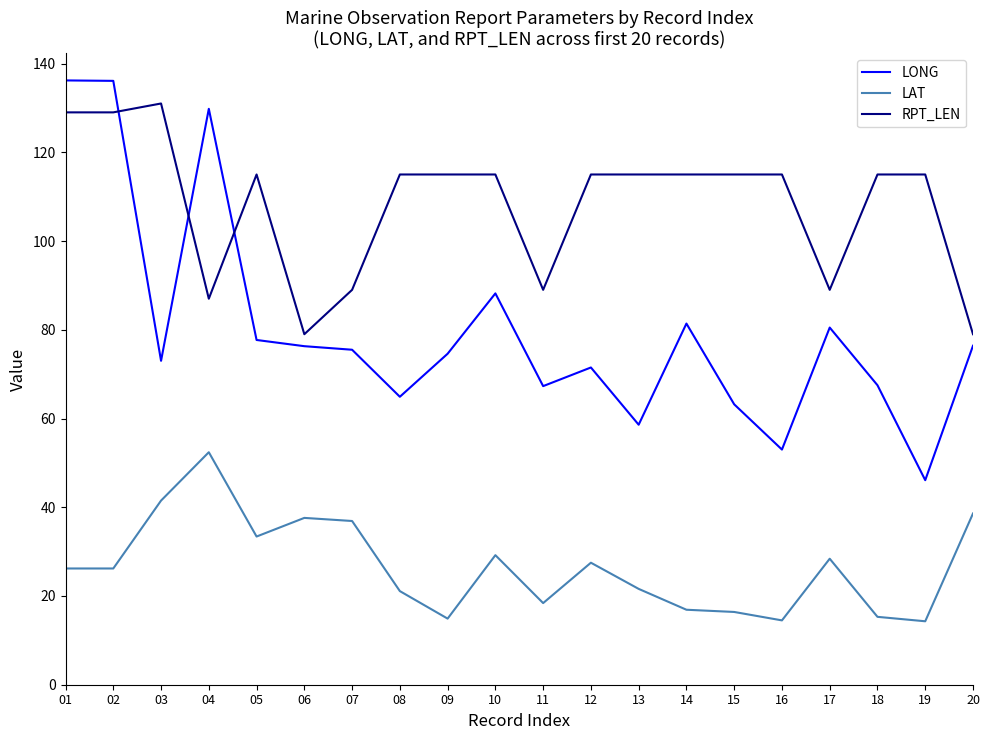

True or false: RPT_LEN and LAT intersect in this chart.

False